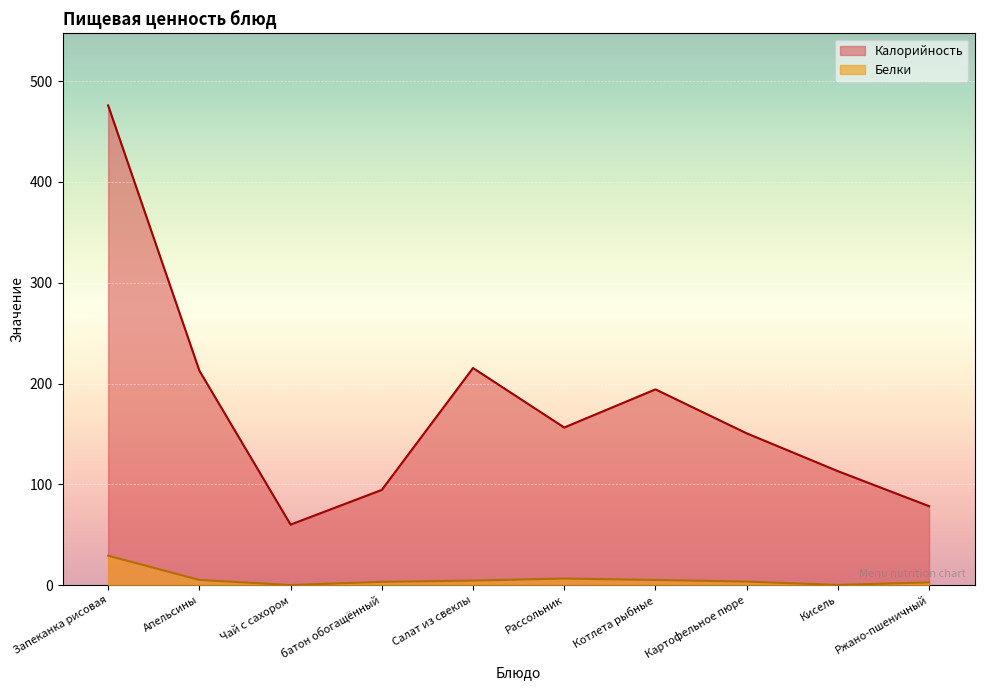

Is the value of Белки at Запеканка рисовая greater than the value of Калорийность at Апельсины?

No